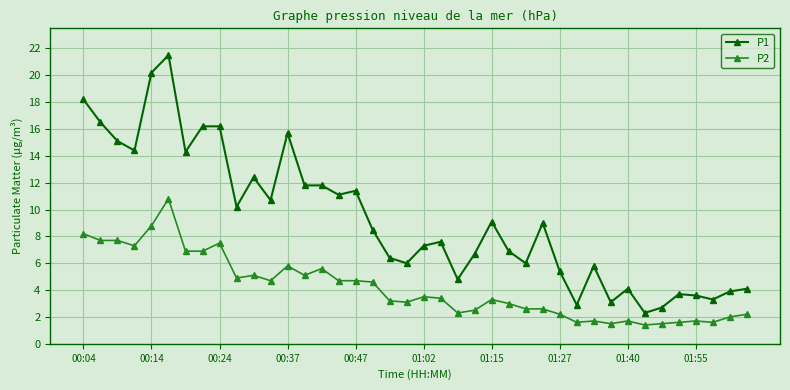

True or false: P2 and P1 cross at least once.

False